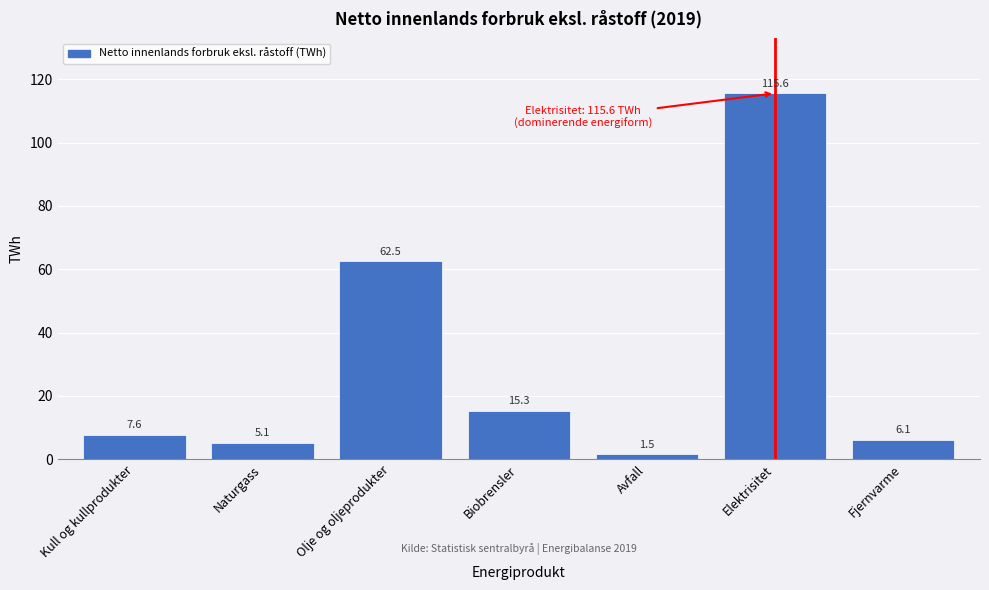

Reading left to right, extract all data points from this chart.

Kull og kullprodukter=7.6	Naturgass=5.1	Olje og oljeprodukter=62.5	Biobrensler=15.3	Avfall=1.5	Elektrisitet=115.6	Fjernvarme=6.1